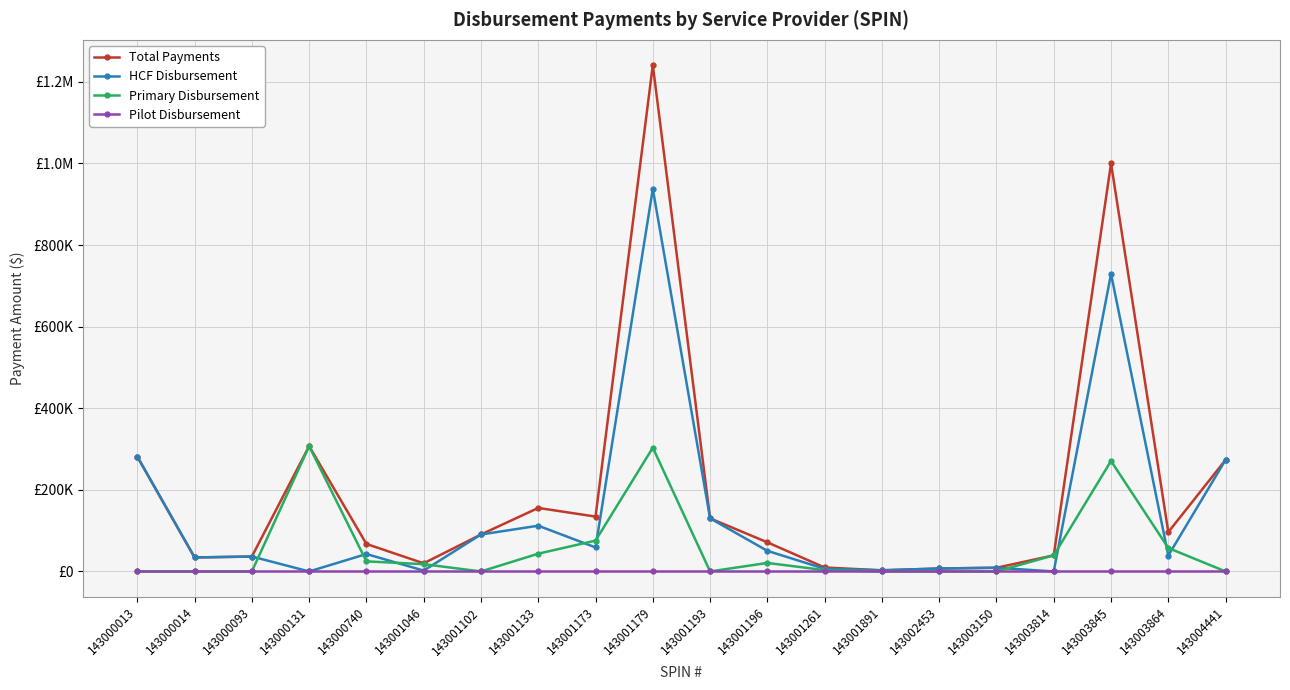

What is the value of the Total Payments point at the 7th from the left?

90564.9